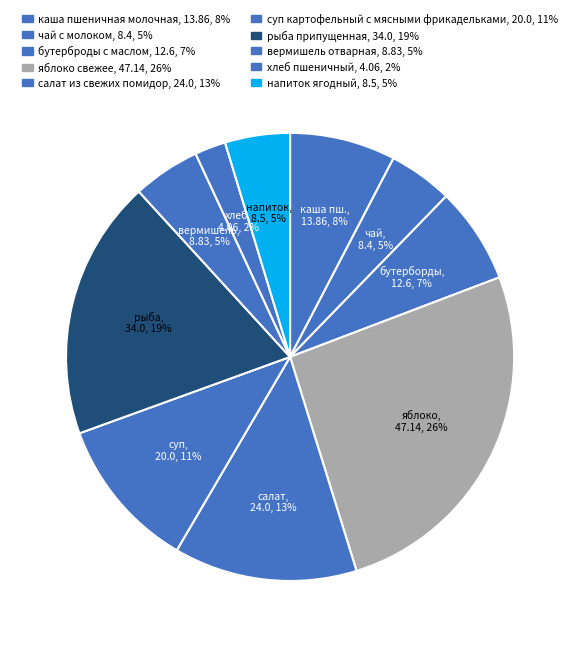

Which slice is the smallest?

хлеб пшеничный